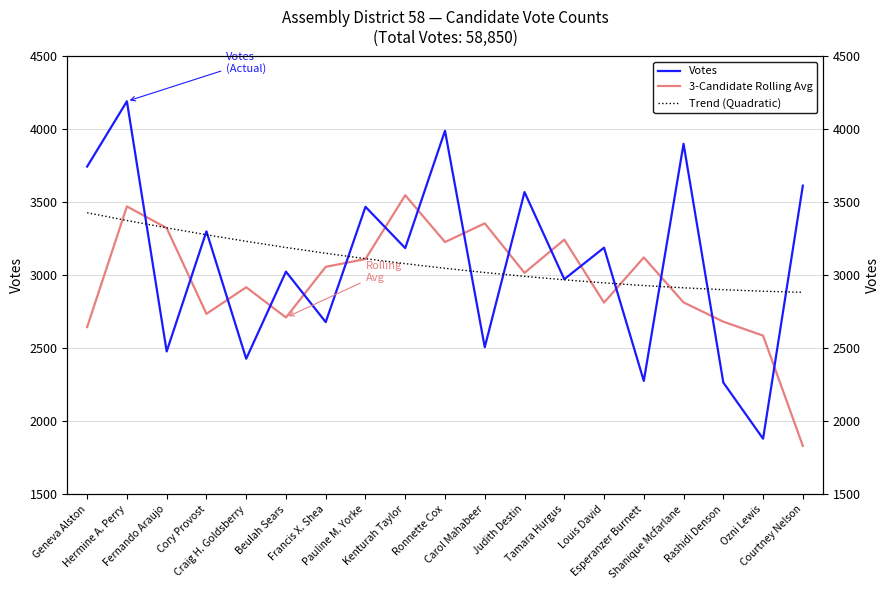

List the labels in order of Trend (Quadratic) value, smallest first.

Courtney Nelson, Ozni Lewis, Rashidi Denson, Shanique Mcfarlane, Esperanzer Burnett, Louis David, Tamara Hurgus, Judith Destin, Carol Mahabeer, Ronnette Cox, Kenturah Taylor, Pauline M. Yorke, Francis X. Shea, Beulah Sears, Craig H. Goldsberry, Cory Provost, Fernando Araujo, Hermine A. Perry, Geneva Alston